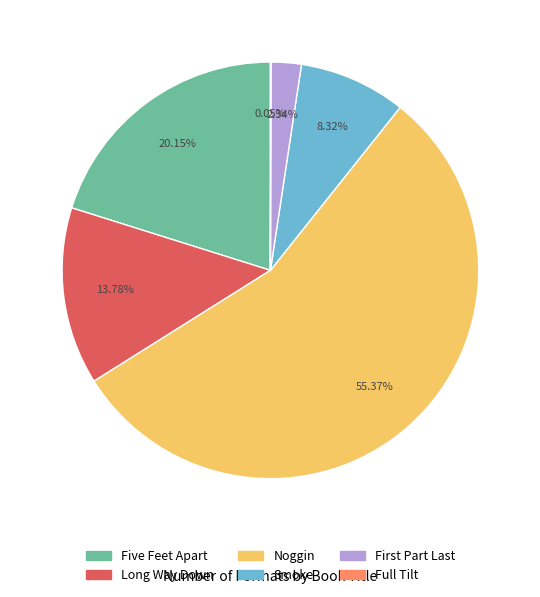

Which category has the biggest portion of the pie?

Noggin